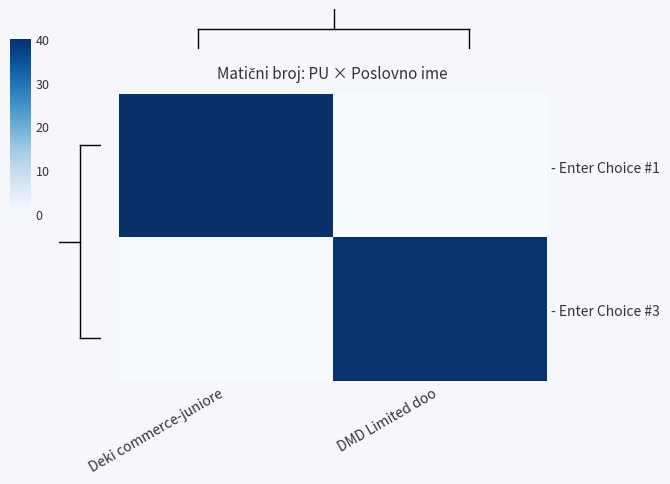

Which series changed the most between Deki commerce-juniore and DMD Limited doo?

- Enter Choice #1